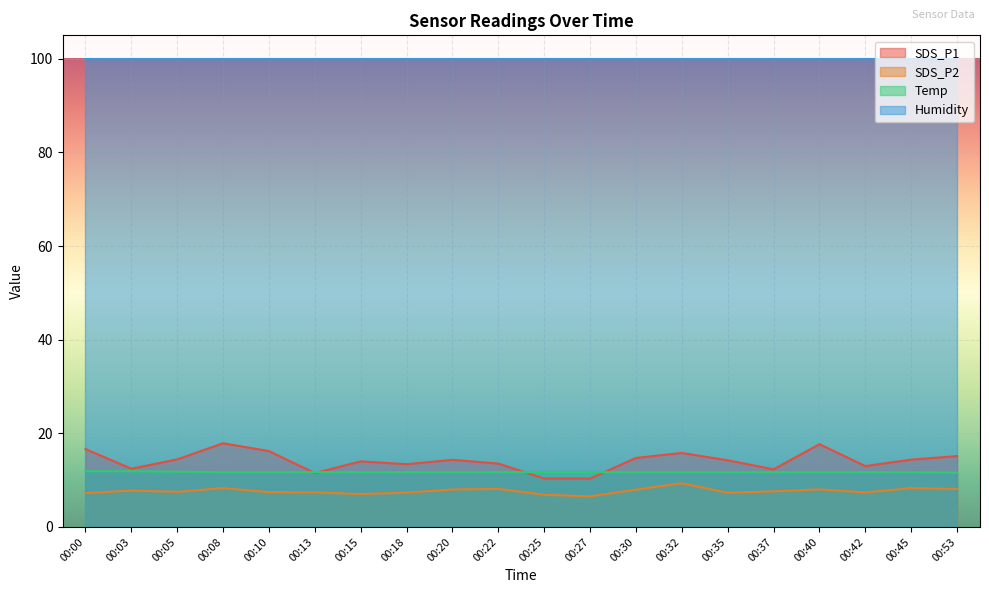

What value does the SDS_P2 series have at 00:05?

7.5